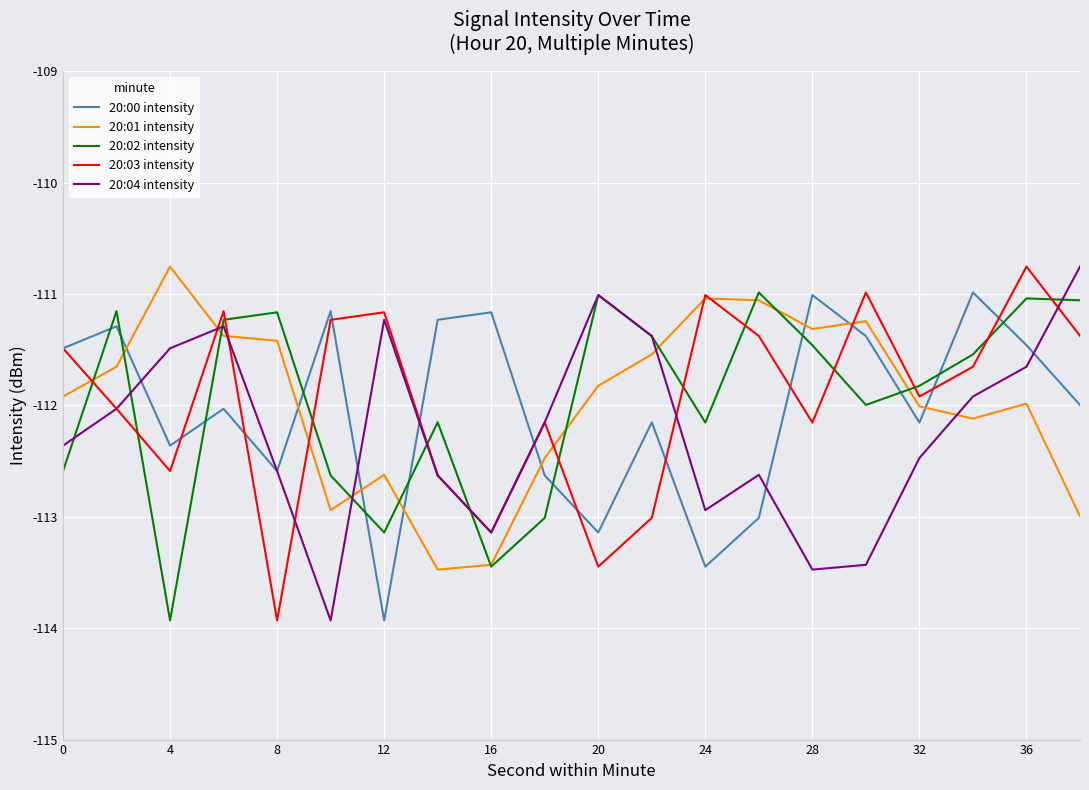

What is the minimum value for 20:04 intensity?

-113.9